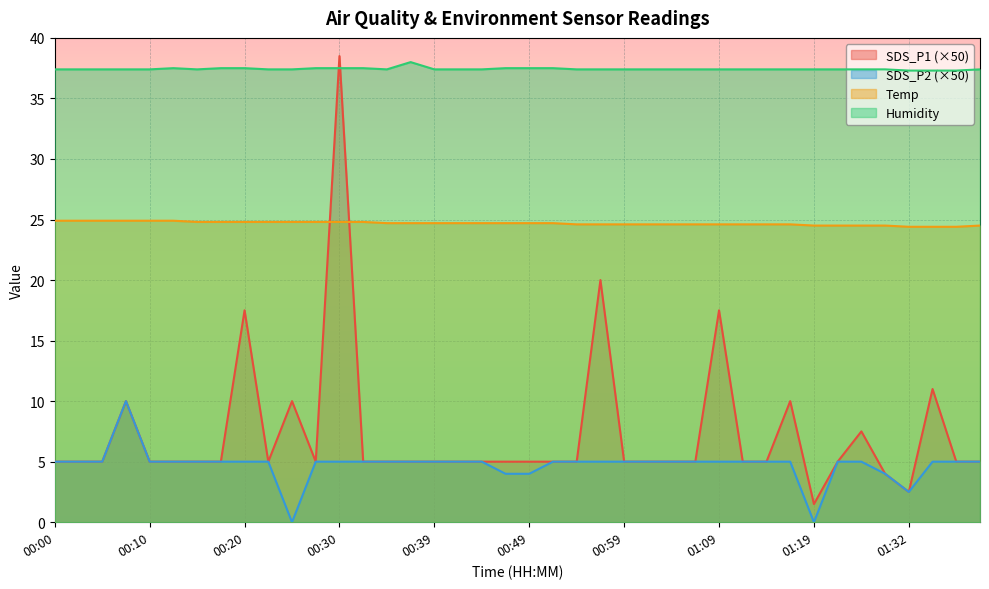

What is the average value of the Temp series?

24.7